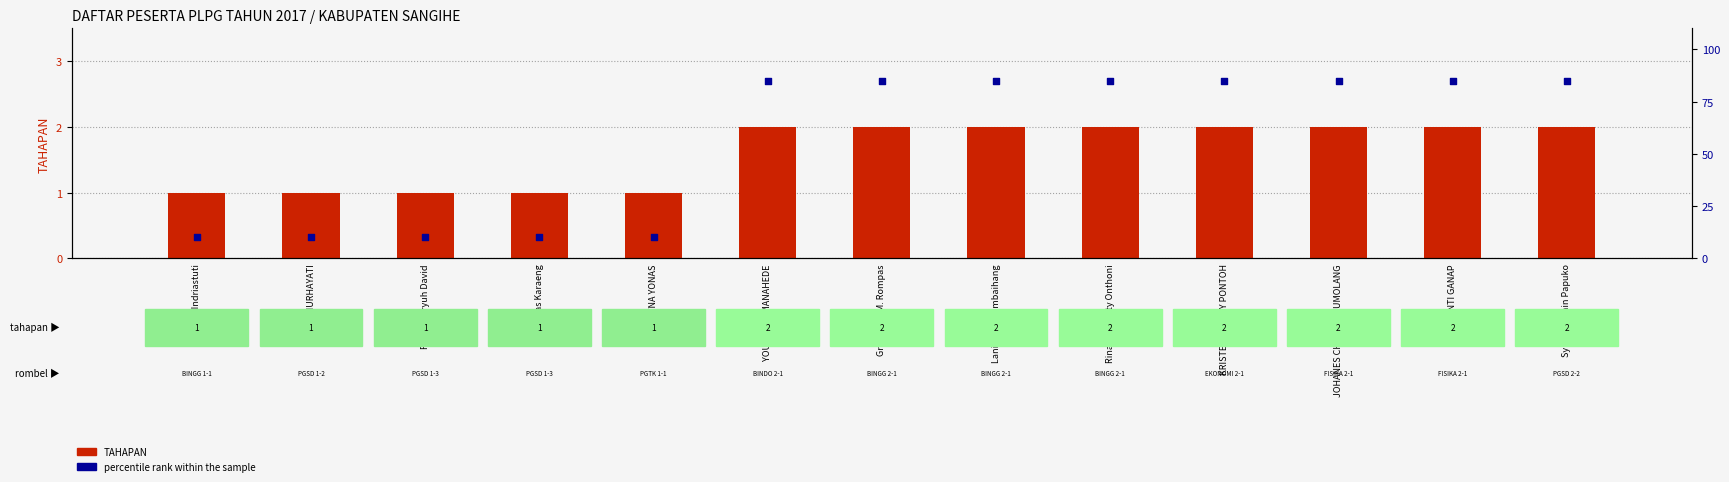

What are all the series names shown in the legend?

TAHAPAN, percentile rank within the sample